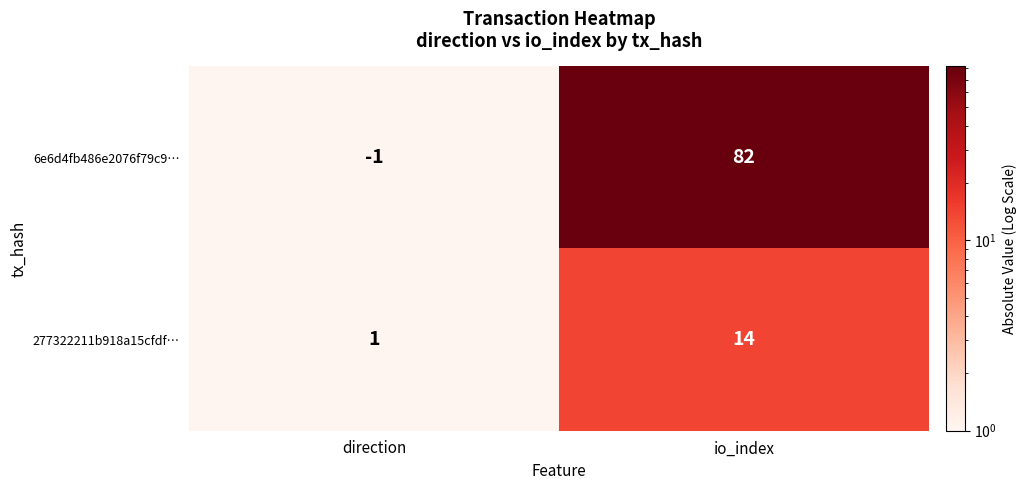

Is the value of 277322211b918a15cfdf… at direction greater than the value of 6e6d4fb486e2076f79c9… at io_index?

No